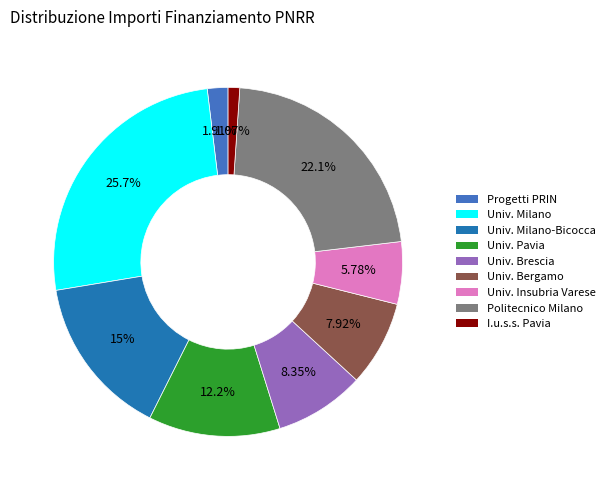

Is there any slice that represents more than half of the pie?

No